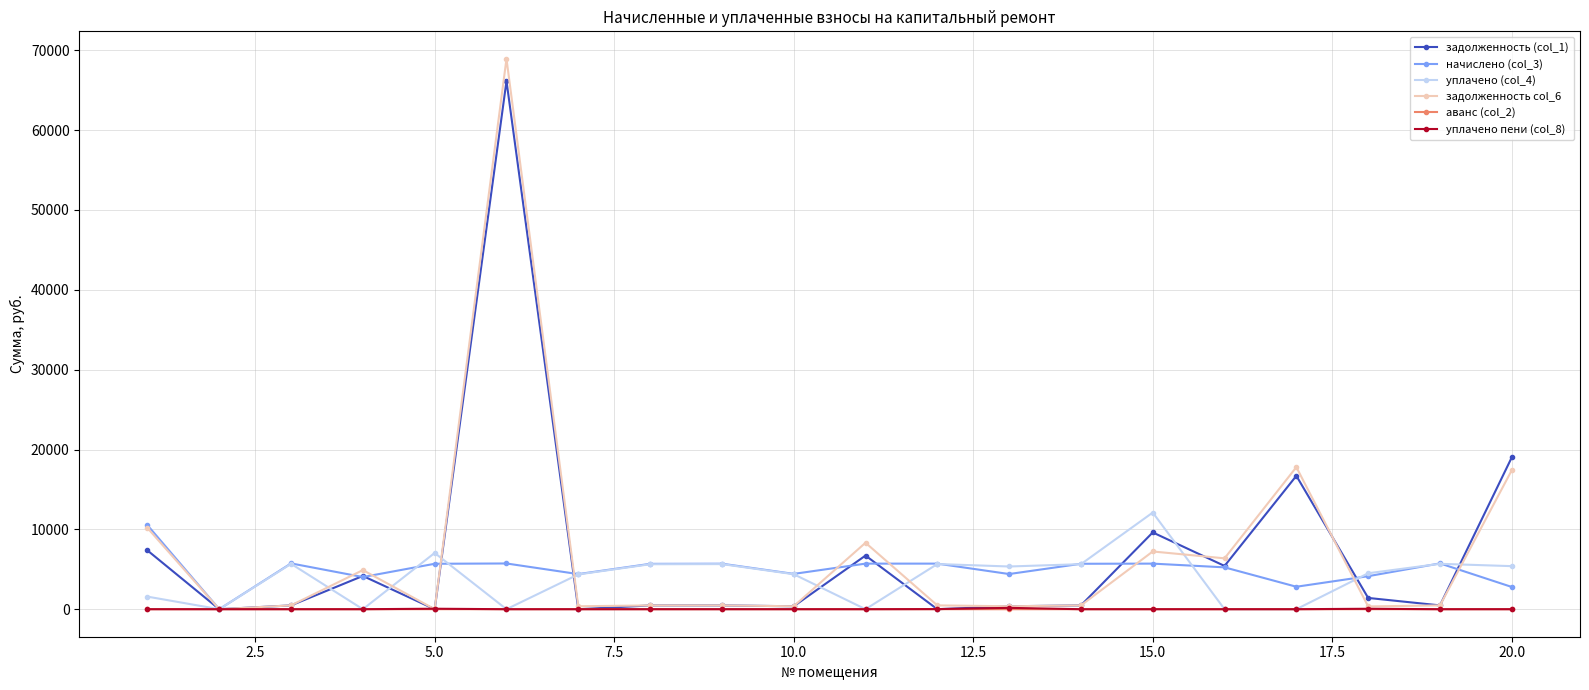

True or false: задолженность col_6 and уплачено (col_4) cross at least once.

True